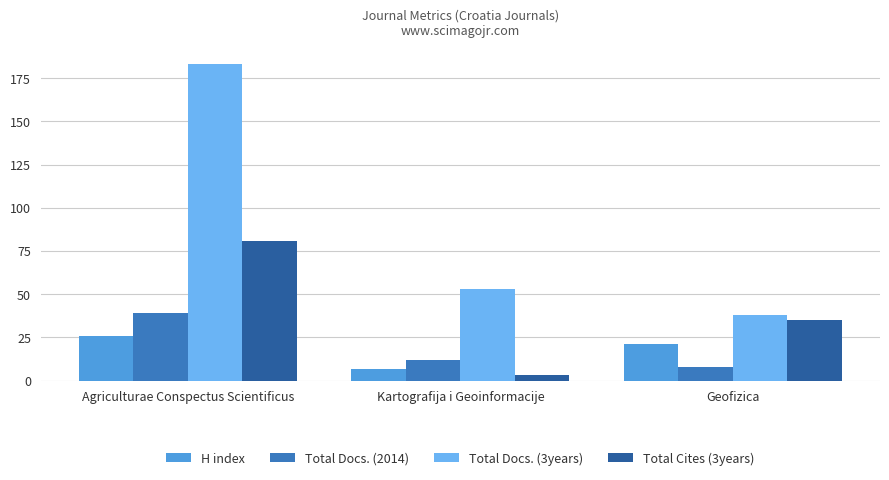

What is the difference between the Total Cites (3years) values at Geofizica and Kartografija i Geoinformacije?

32